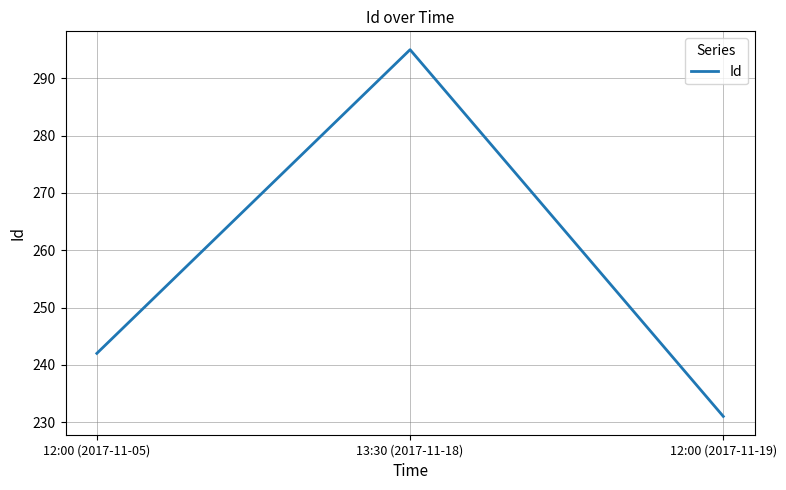

Which has a higher value, 13:30 (2017-11-18) or 12:00 (2017-11-05)?

13:30 (2017-11-18)